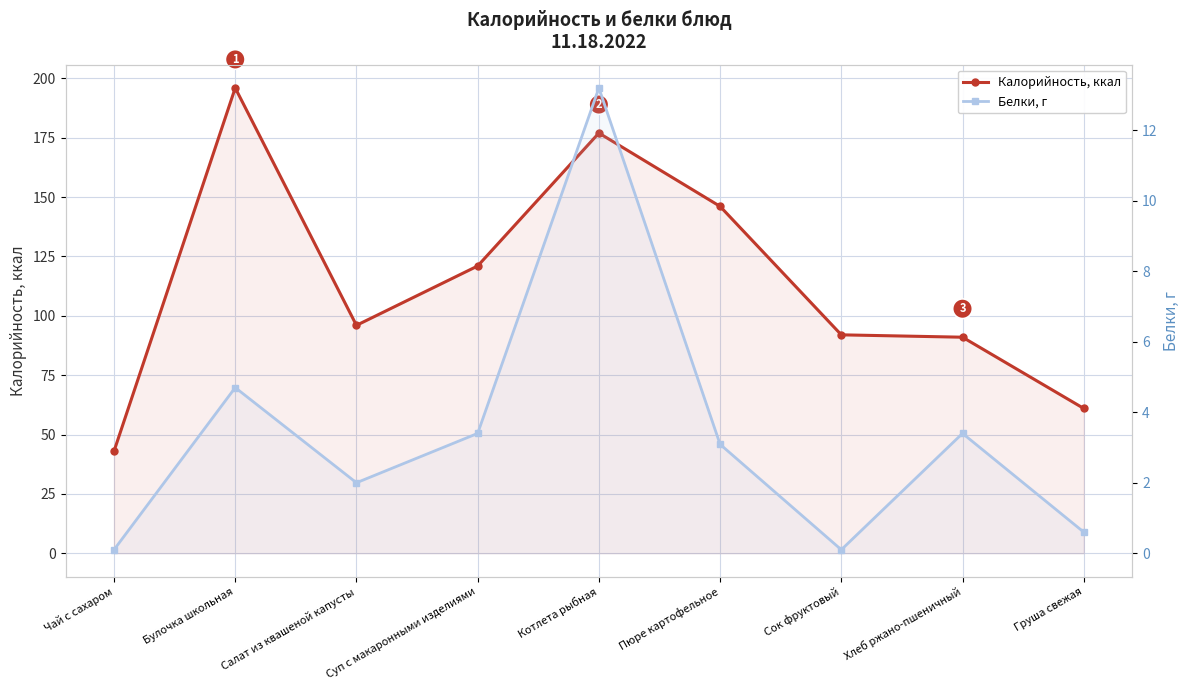

Which series has the largest range (max minus min)?

Калорийность, ккал